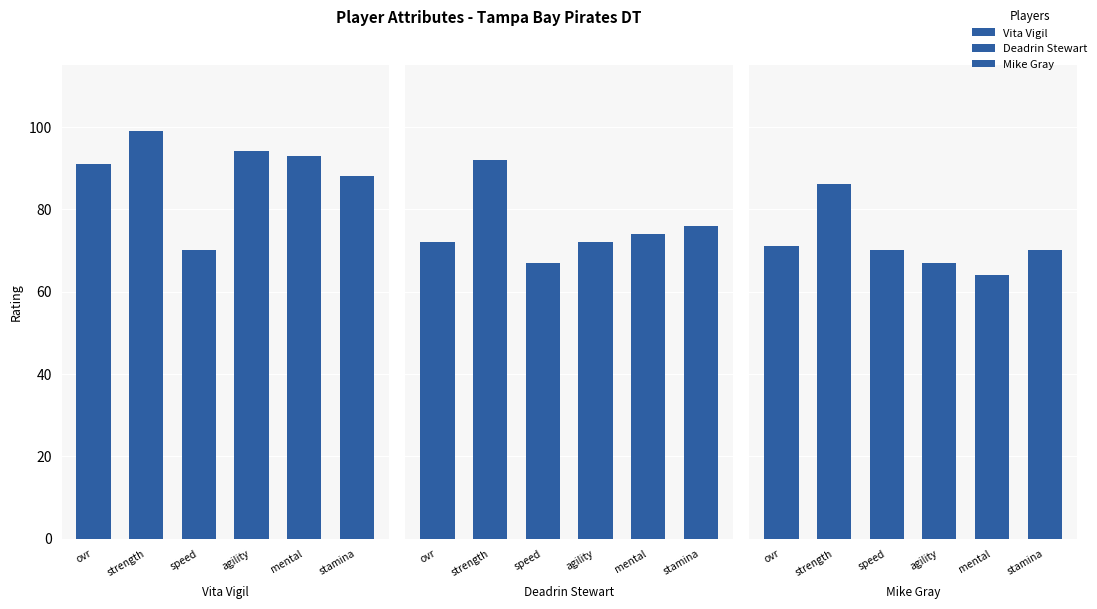

At which label does Mike Gray reach its minimum?

mental